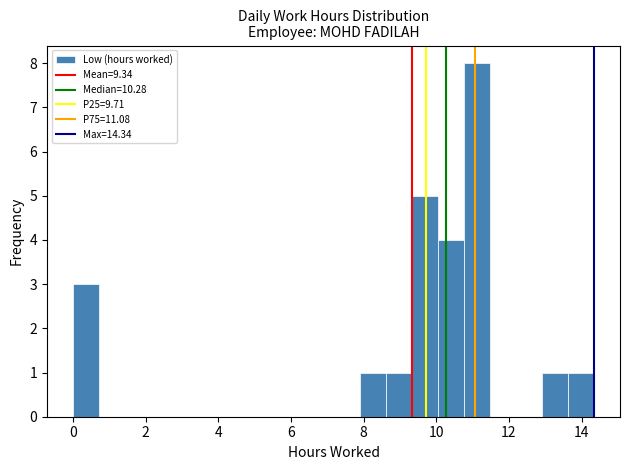

Read against the x-axis, roughly where is the centre of the tallest bar?

11.2